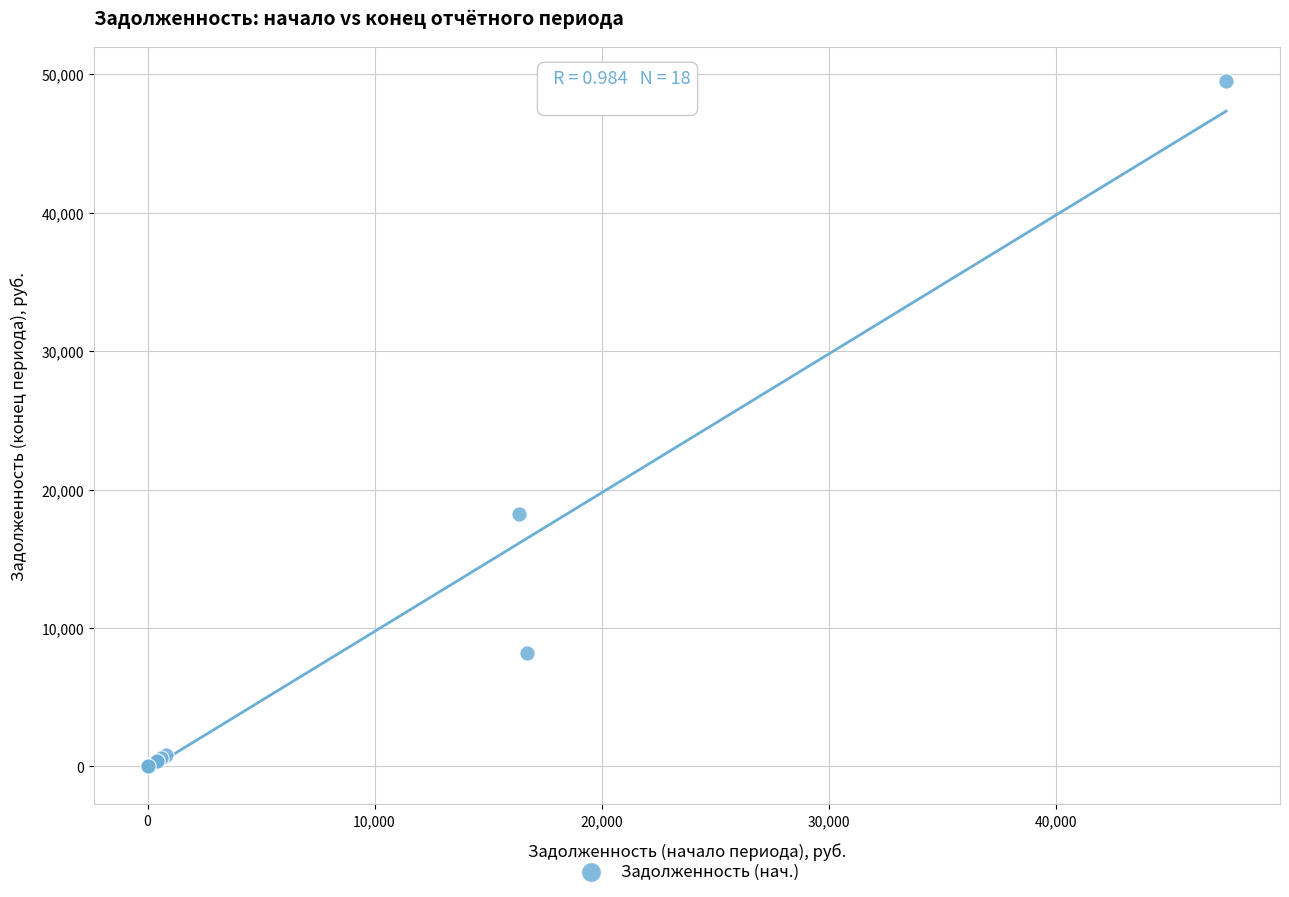

What Y value in the scatter plot is closest to 24748?

18254.1